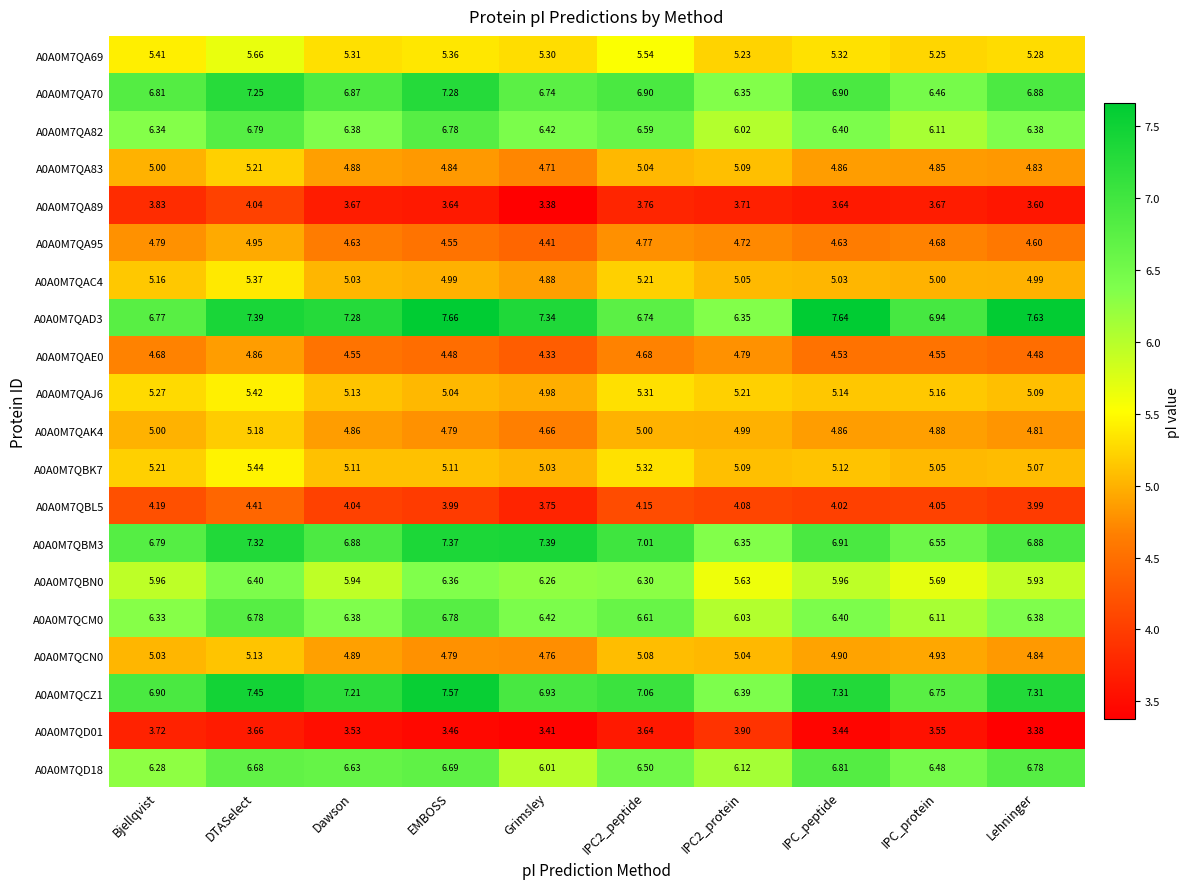

Is the value of A0A0M7QA70 at Bjellqvist greater than the value of A0A0M7QAK4 at Bjellqvist?

Yes